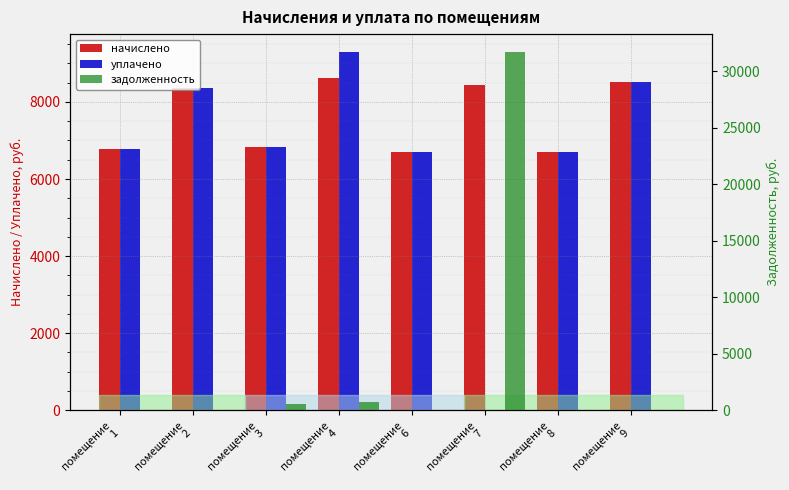

At which category is the sum across all series the highest?

помещение
7